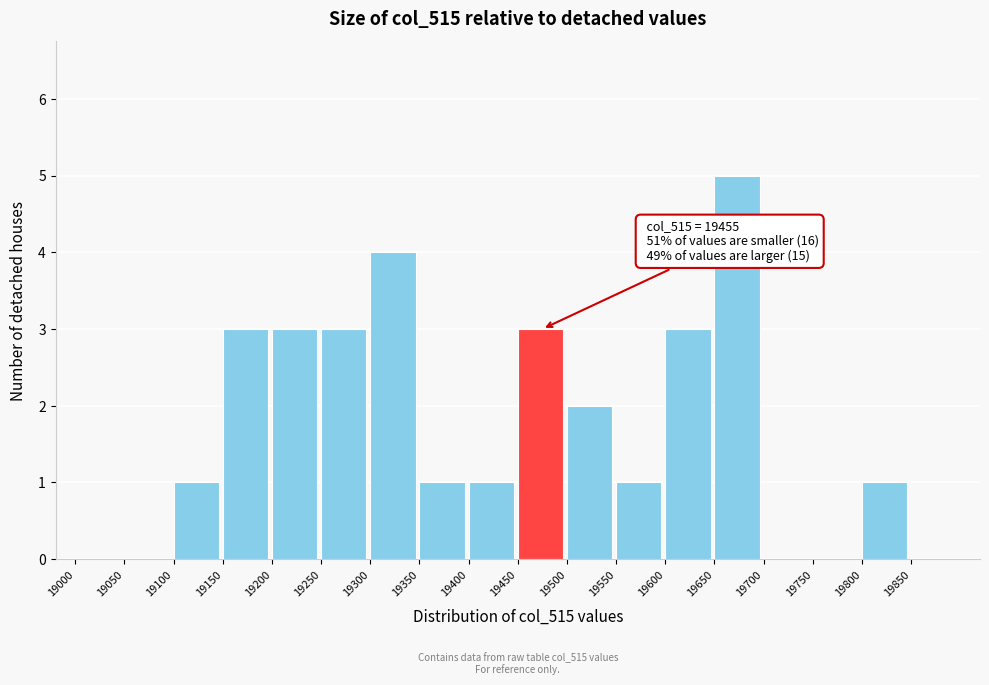

Which range on the x-axis has the tallest bar?

19650 to 19700